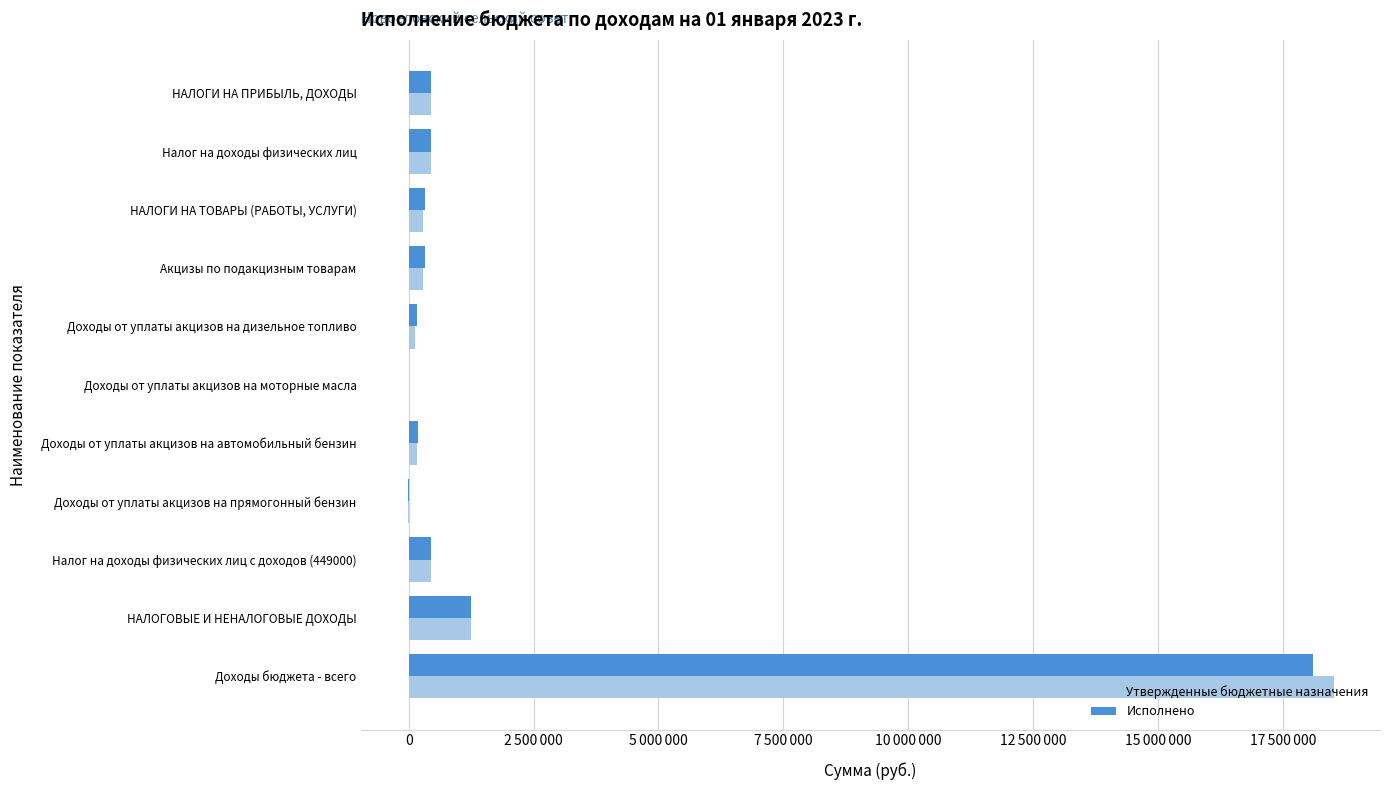

At how many categories does at least one series exceed 4210639?

1